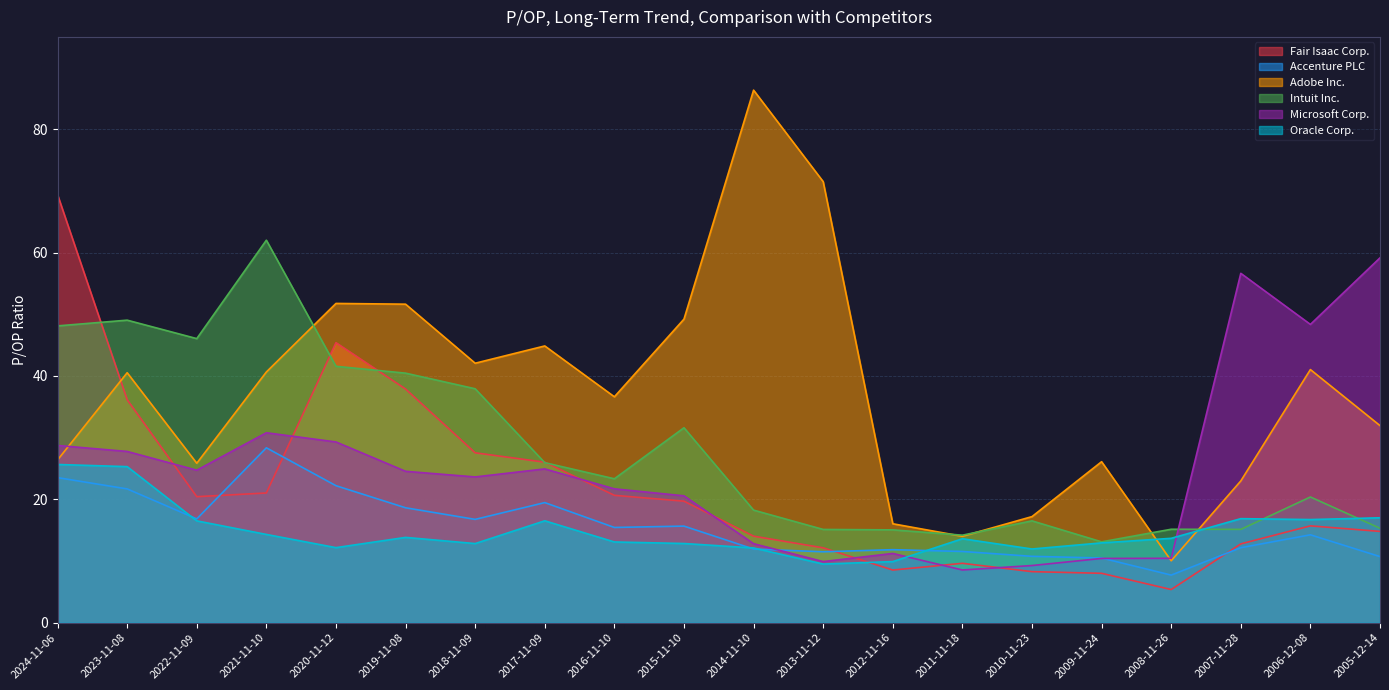

Read the Microsoft Corp. value at 2021-11-10.

30.8